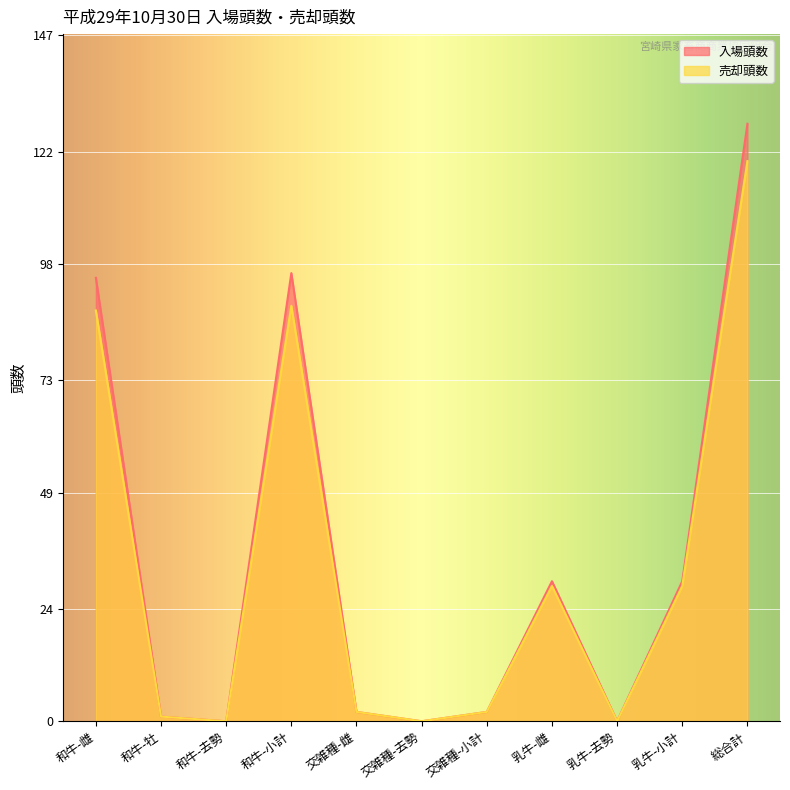

Is the value of 売却頭数 at 乳牛-小計 greater than the value of 入場頭数 at 乳牛-小計?

No